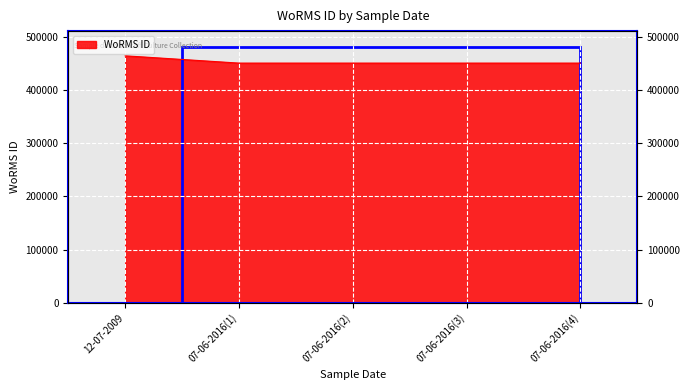

How many data points are above 450612?

1